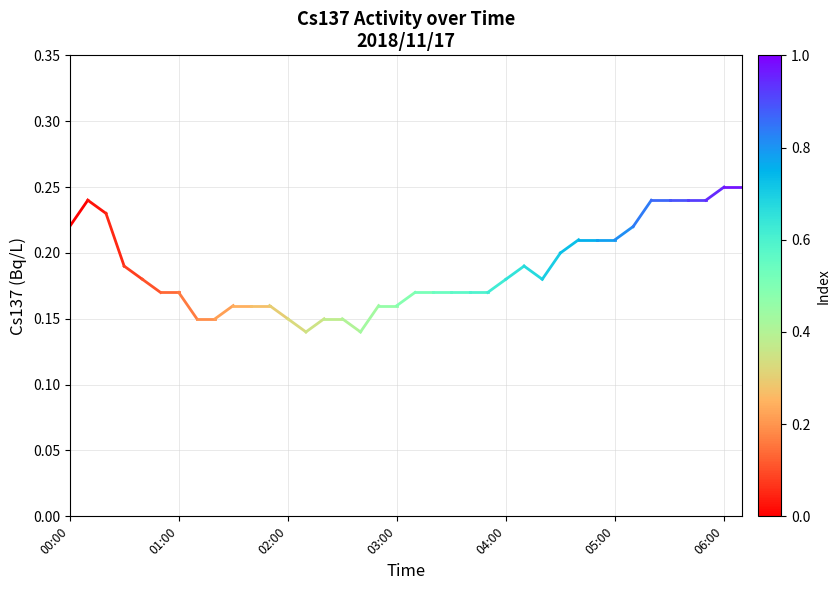

Where is the data nearest to the value 0?

13